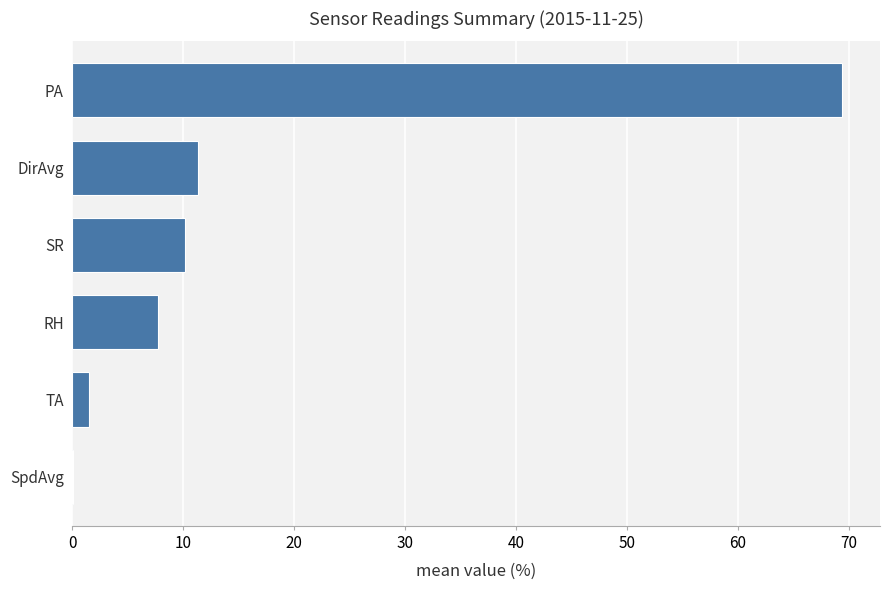

How many distinct data groups are displayed?

1